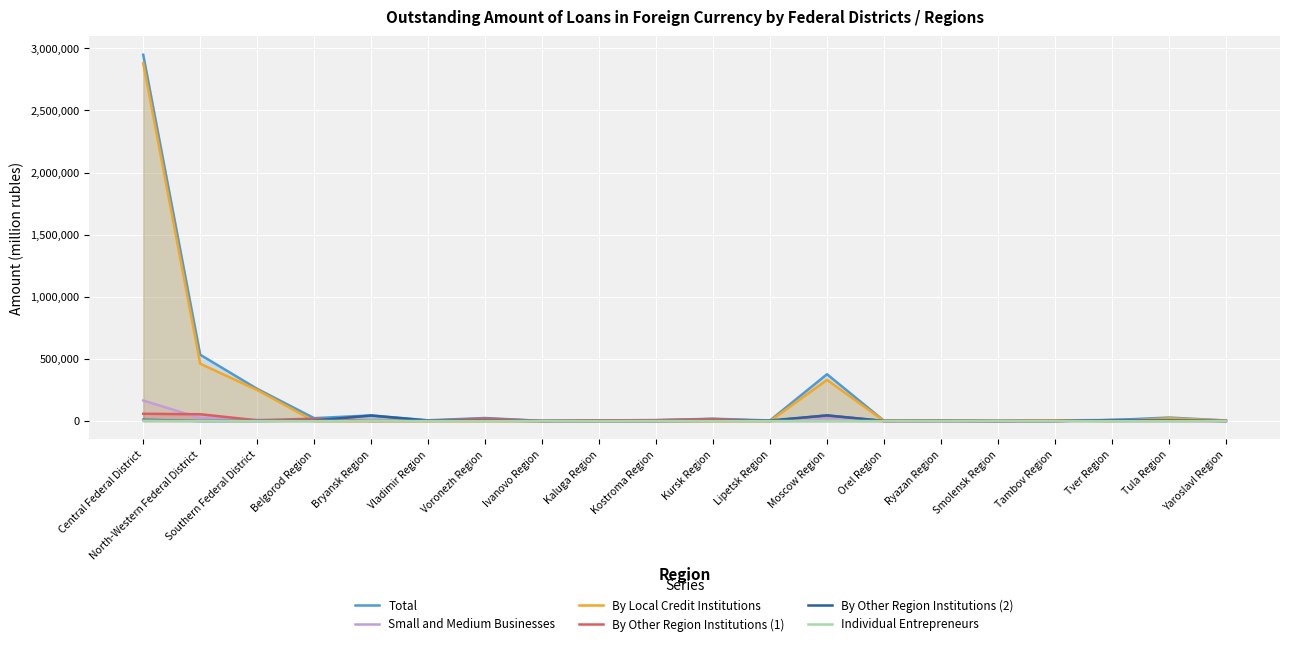

How many data points in By Local Credit Institutions are above 620?

9